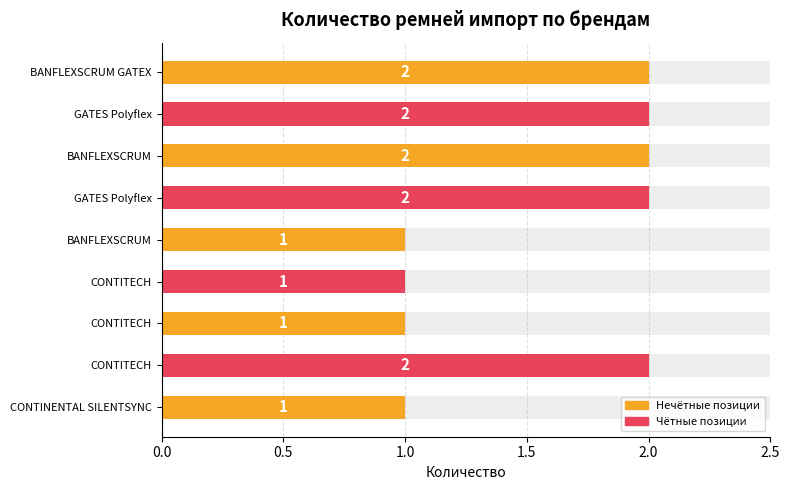

Are the bars grouped side by side (vs. stacked)?

No